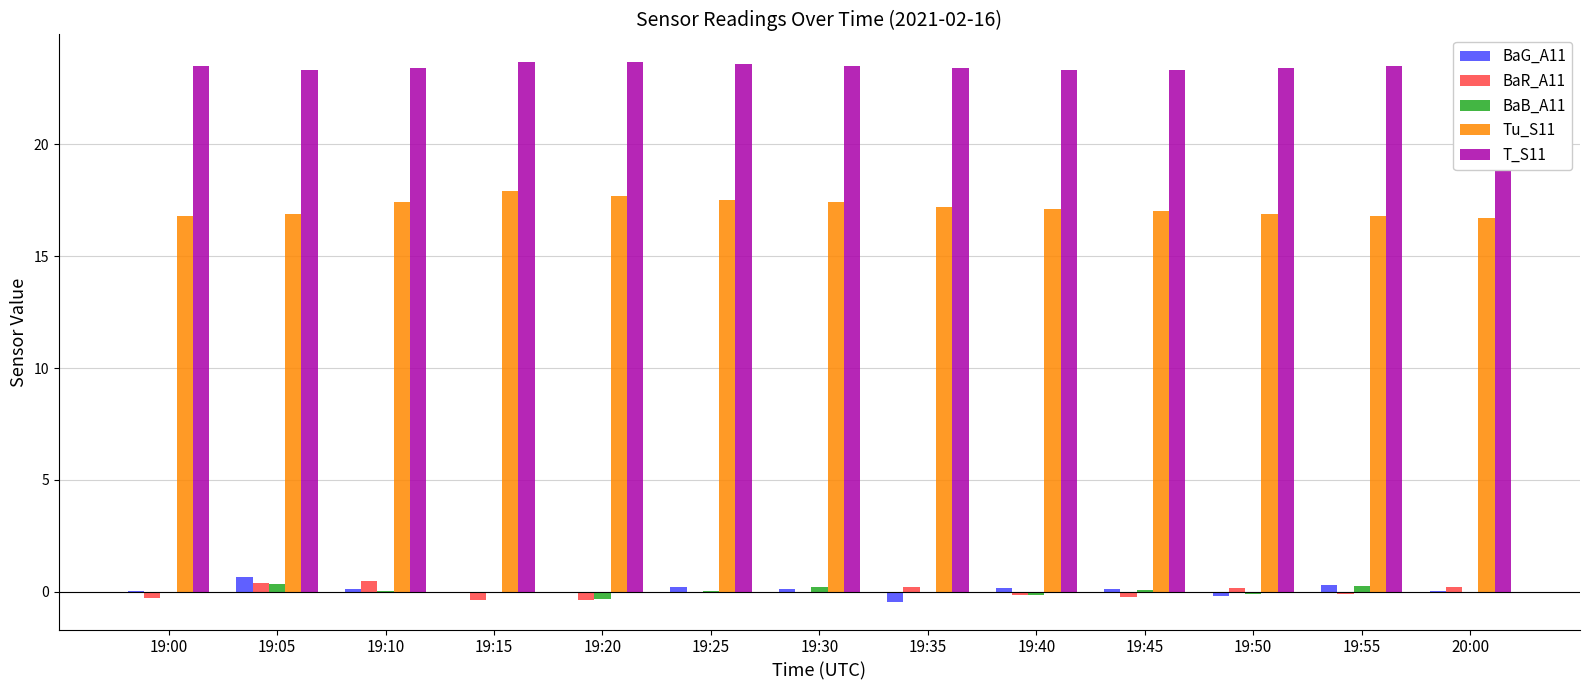

The T_S11 series shows 23.5 at 19:30. True or false?

True